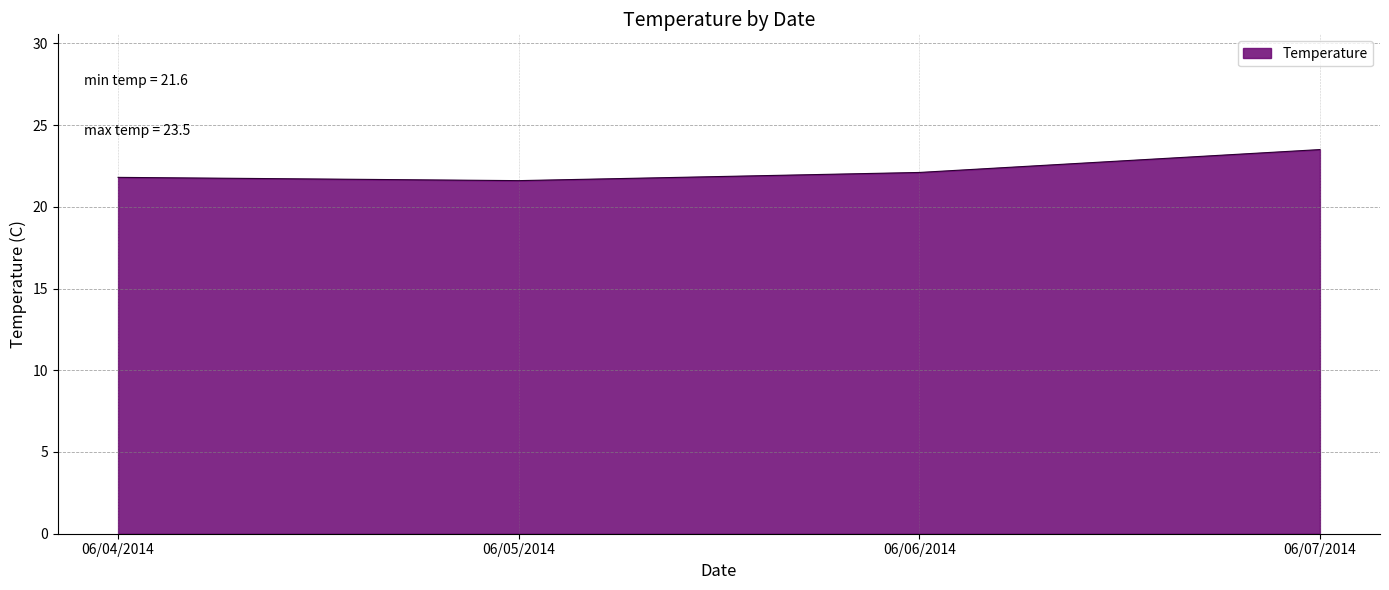

Reading right to left, what are all the values shown in this chart?

23.5	22.1	21.6	21.8